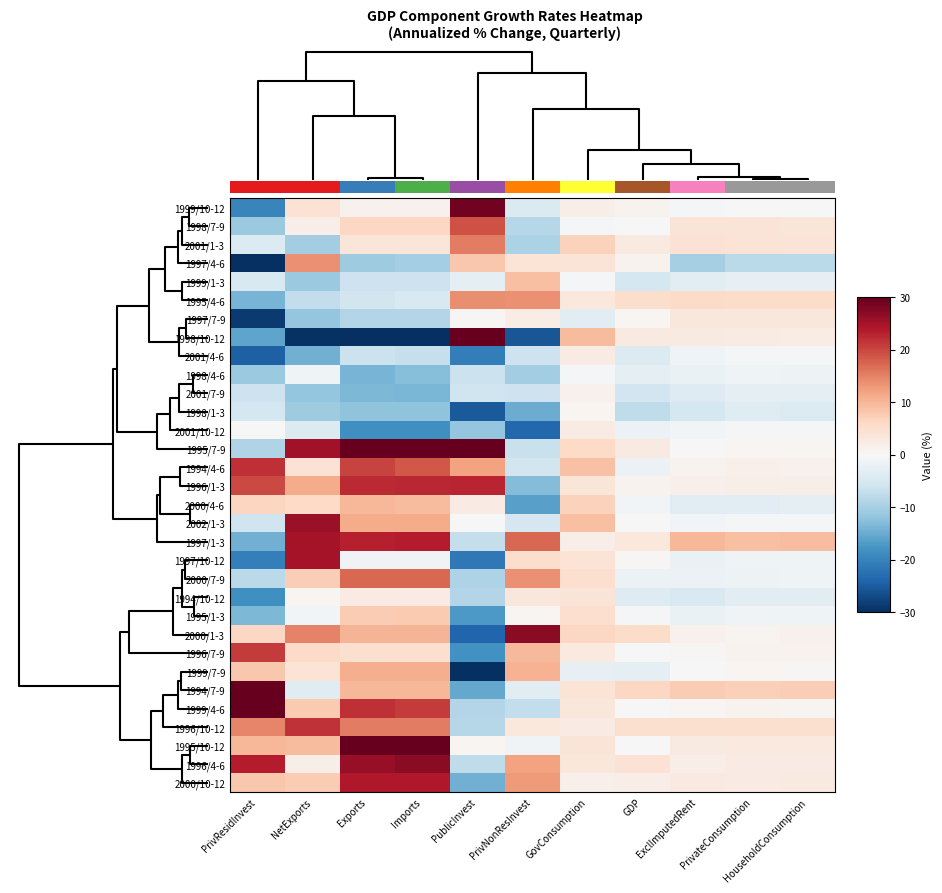

How many data points does each series have?

11